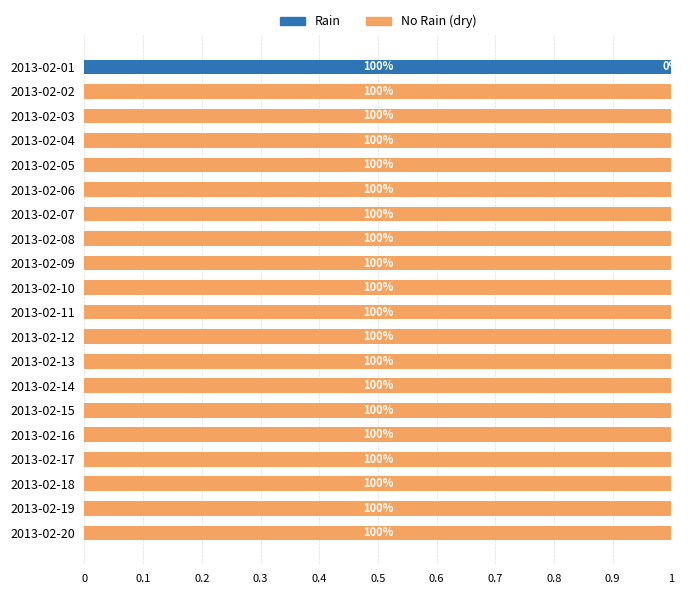

How many series are shown in this chart?

2